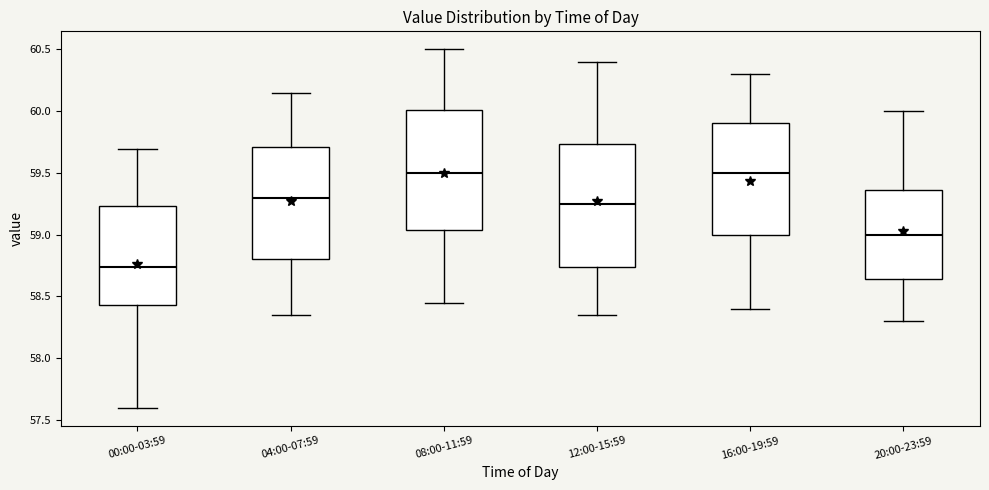

Which box has the lowest median line?

00:00-03:59